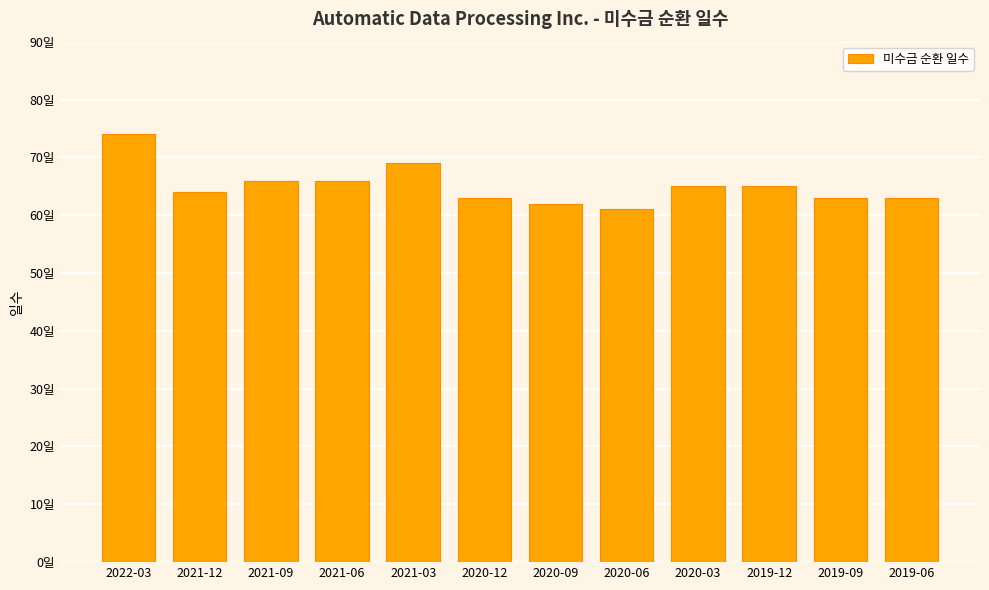

At which category does the chart reach its minimum across all series?

2020-06